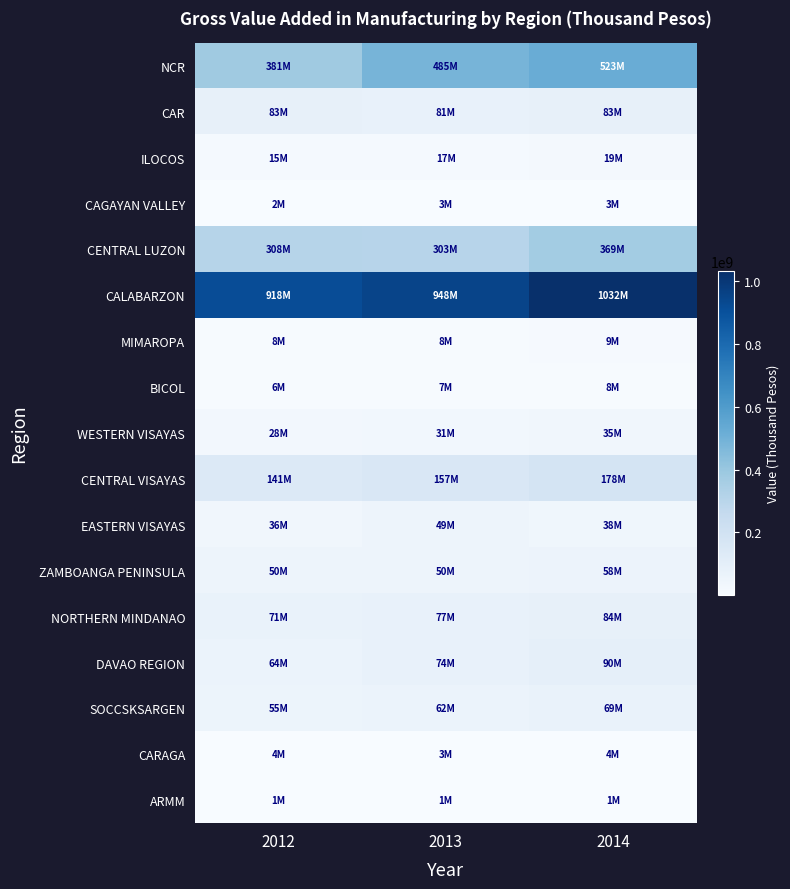

At which category is the sum across all series the highest?

2014